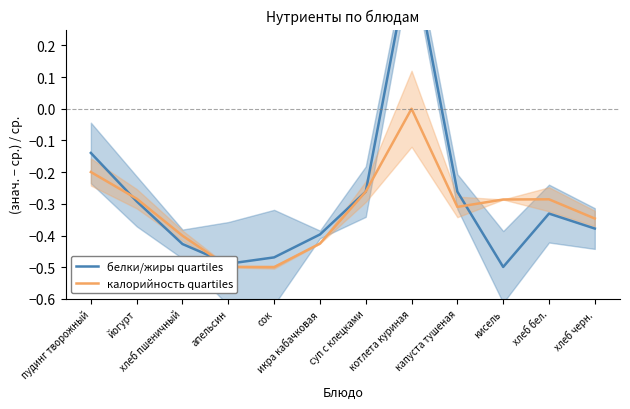

What is the label of the 5th point from the right?

котлета куриная